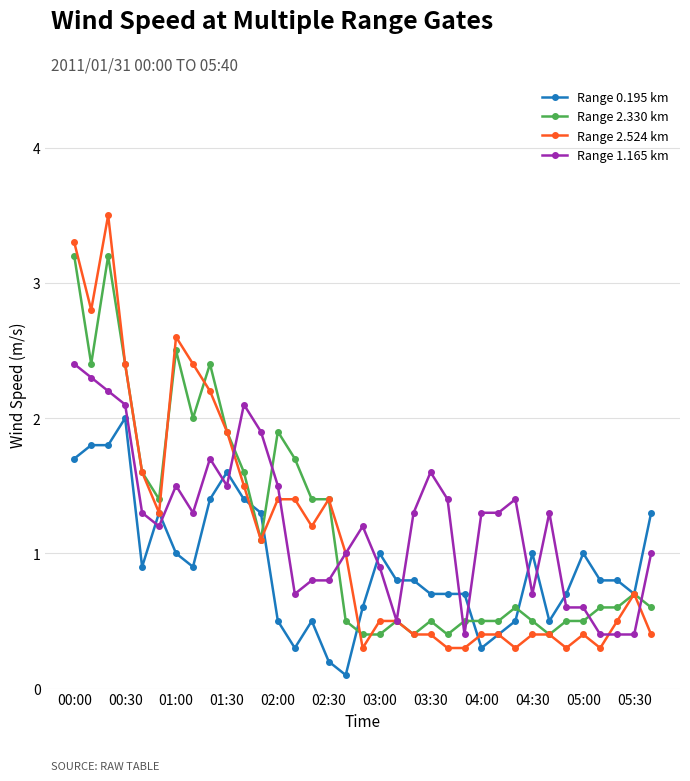

What is the value of the Range 1.165 km point at the 19th from the left?

0.9